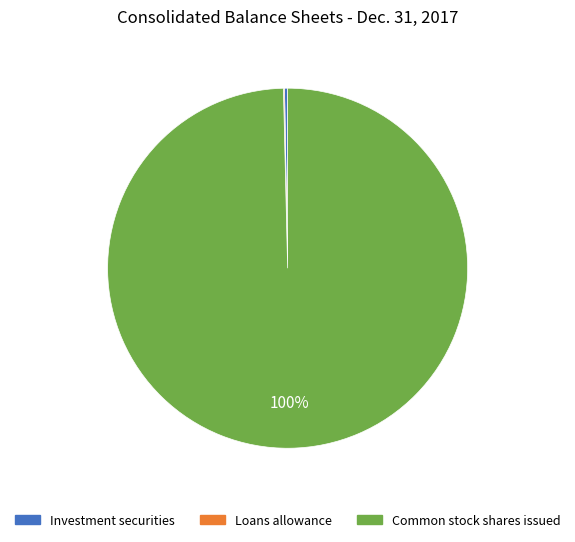

To the nearest percent, what is the average slice percentage?

33%